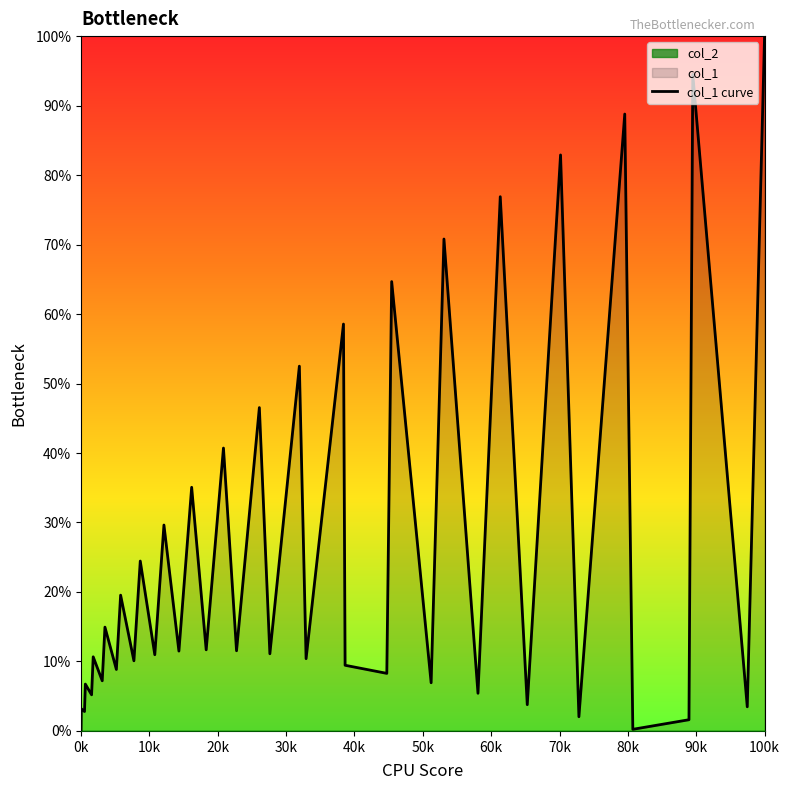

Where is the data nearest to the value 0?

0k